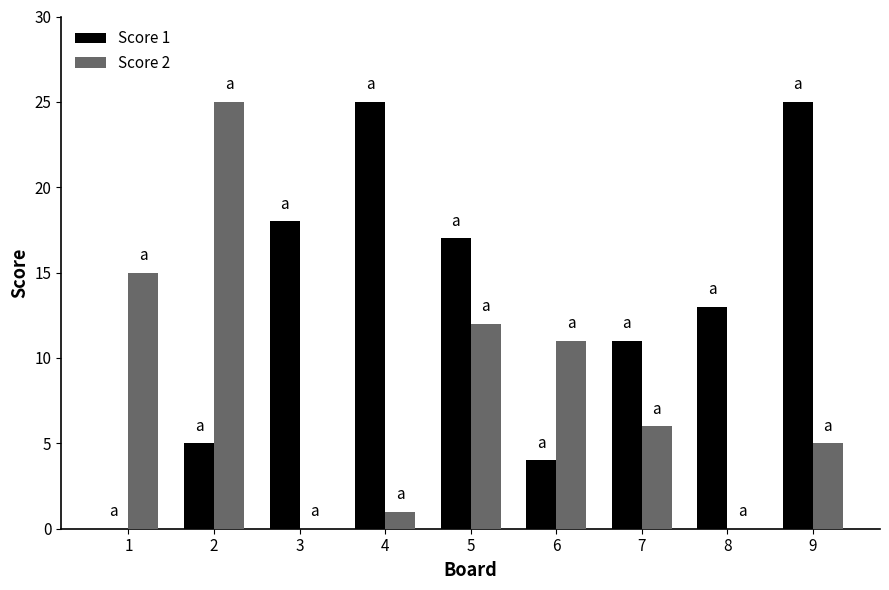

The Score 2 series shows 18 at 6. True or false?

False